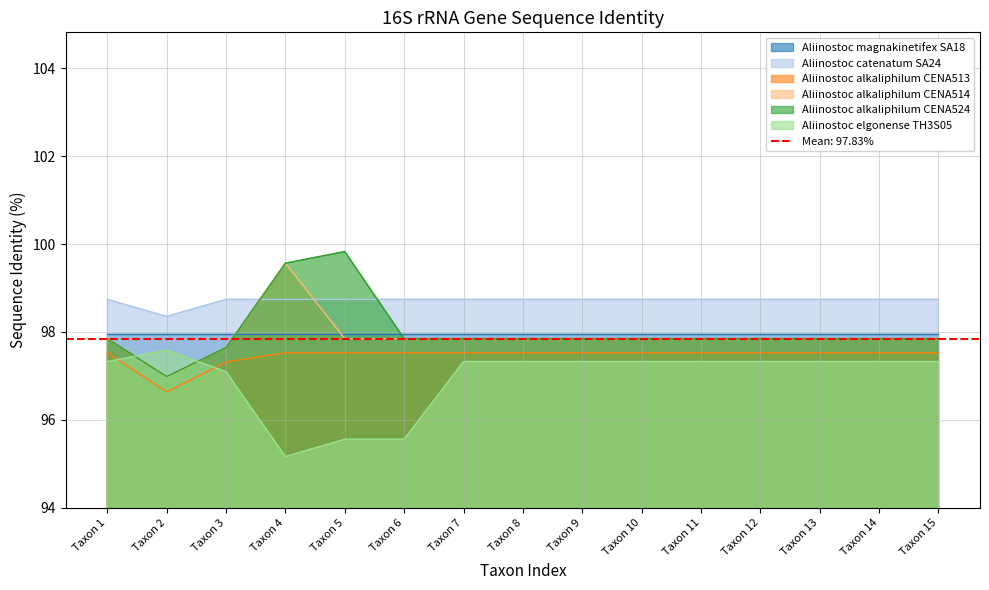

Which series has the largest total across all categories?

Aliinostoc catenatum SA24